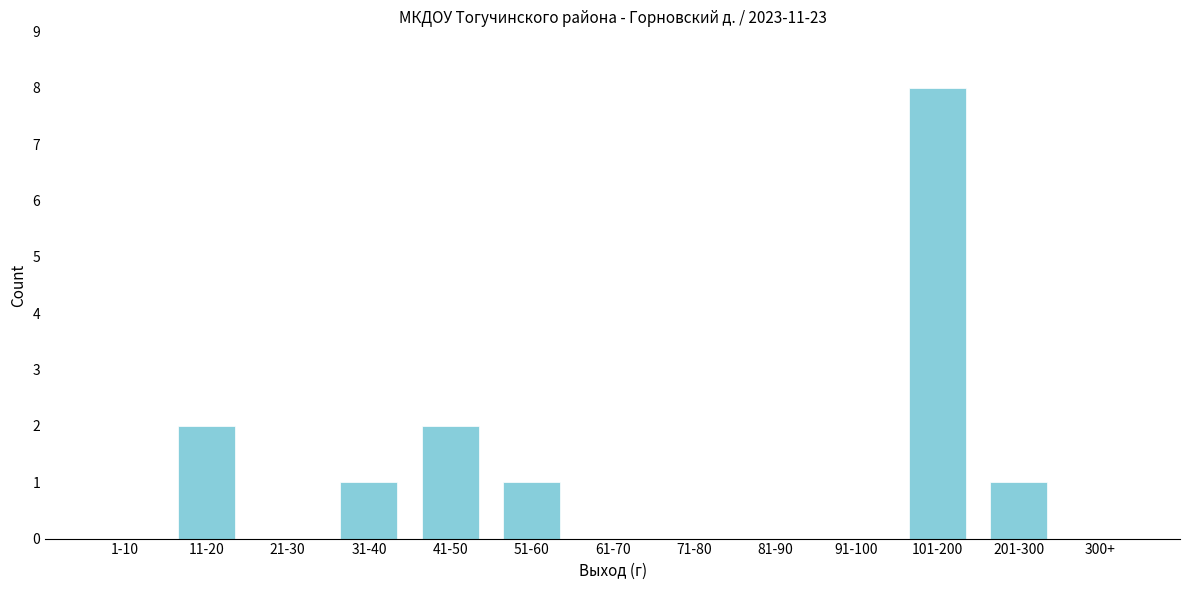

Reading left to right, what are all the values shown in this chart?

1-10=0	11-20=2	21-30=0	31-40=1	41-50=2	51-60=1	61-70=0	71-80=0	81-90=0	91-100=0	101-200=8	201-300=1	300+=0